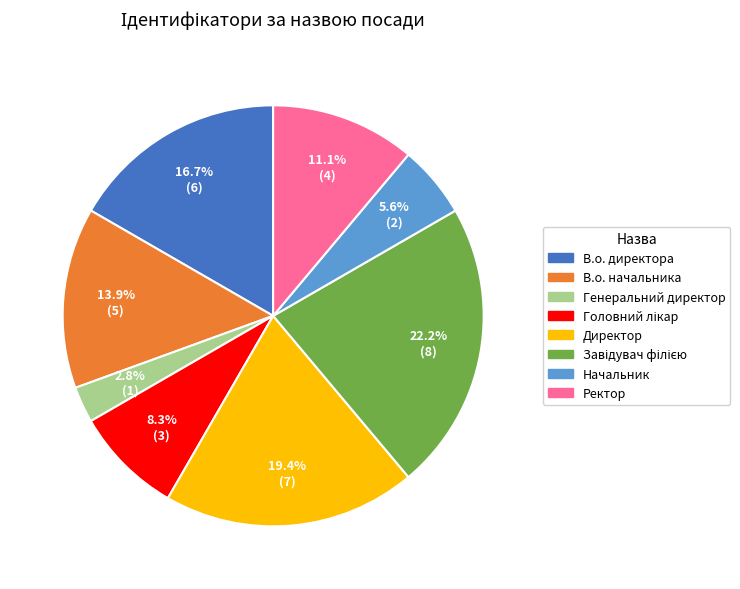

What is the ratio of the value at В.о. директора to the value at В.о. начальника?

1.2